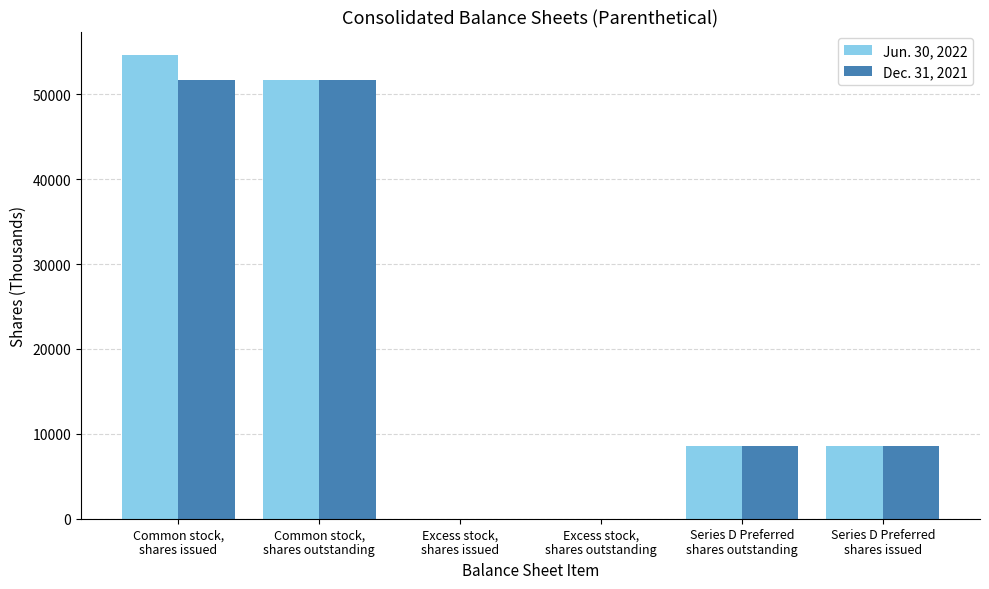

At which category does the chart reach its peak across all series?

Common stock,
shares issued